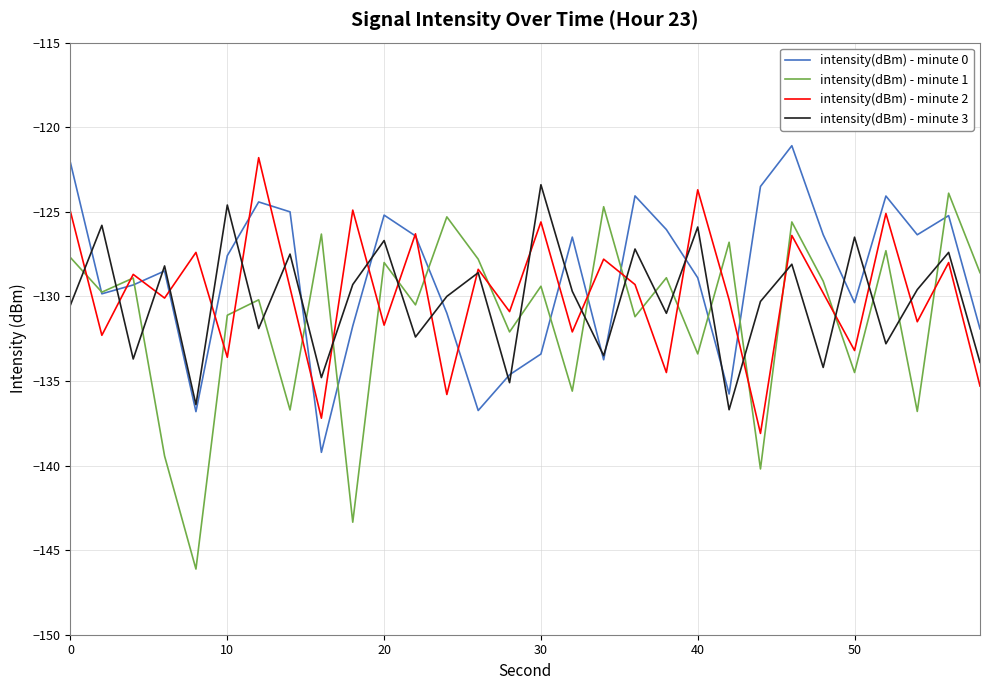

What is the sum of all intensity(dBm) - minute 1 values?

-3939.3